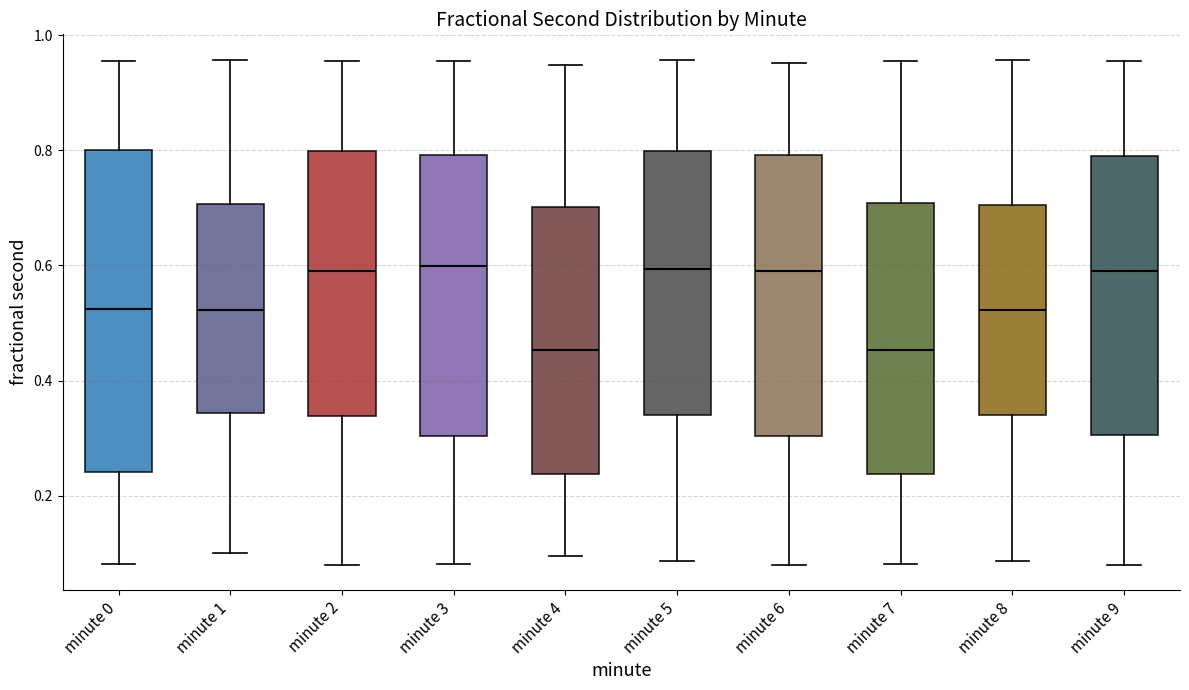

Reading left to right, read every box against the y-axis: the position of its median line, the range the box covers, and the ends of its whiskers. The values are not printed on the chart, so give them approximately, as read against the axis.

minute 0: median 0.52, box 0.24 to 0.80, whiskers 0.08 to 0.96
minute 1: median 0.52, box 0.34 to 0.70, whiskers 0.10 to 0.96
minute 2: median 0.60, box 0.34 to 0.80, whiskers 0.08 to 0.96
minute 3: median 0.60, box 0.30 to 0.80, whiskers 0.08 to 0.96
minute 4: median 0.46, box 0.24 to 0.70, whiskers 0.10 to 0.94
minute 5: median 0.60, box 0.34 to 0.80, whiskers 0.08 to 0.96
minute 6: median 0.58, box 0.30 to 0.80, whiskers 0.08 to 0.96
minute 7: median 0.46, box 0.24 to 0.70, whiskers 0.08 to 0.96
minute 8: median 0.52, box 0.34 to 0.70, whiskers 0.08 to 0.96
minute 9: median 0.60, box 0.30 to 0.80, whiskers 0.08 to 0.96